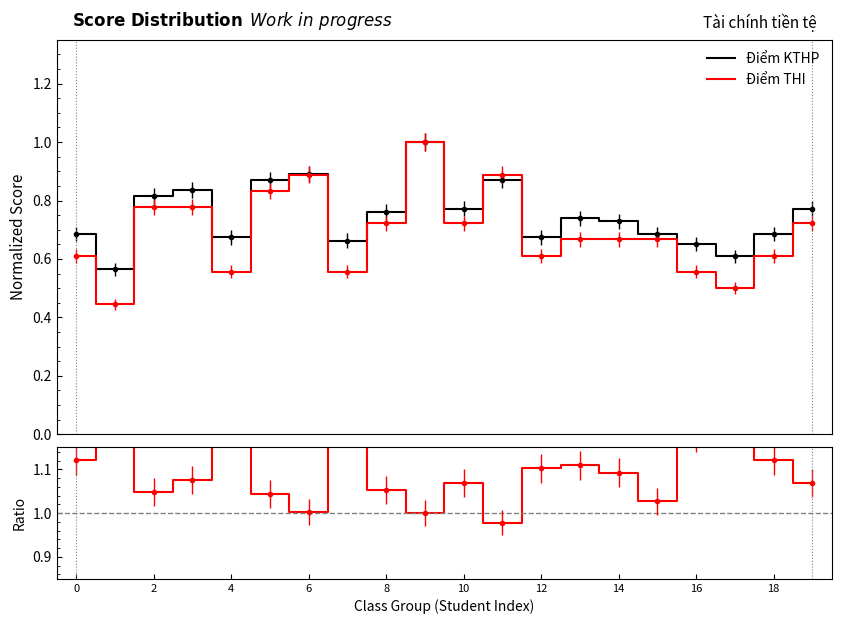

What is the label of the 2nd point from the left?

2